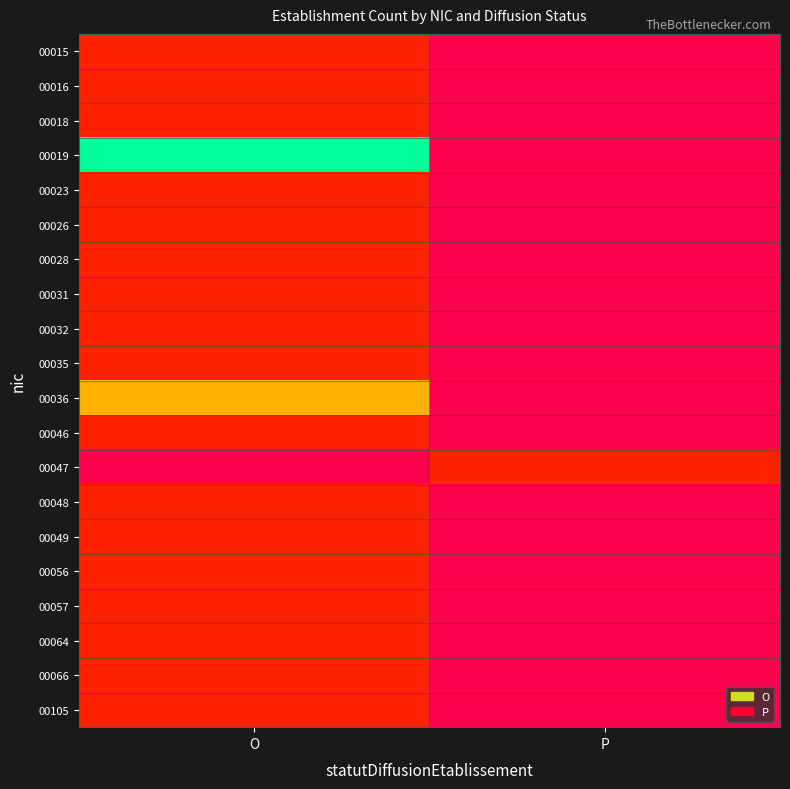

How many categories are shown in the chart?

2